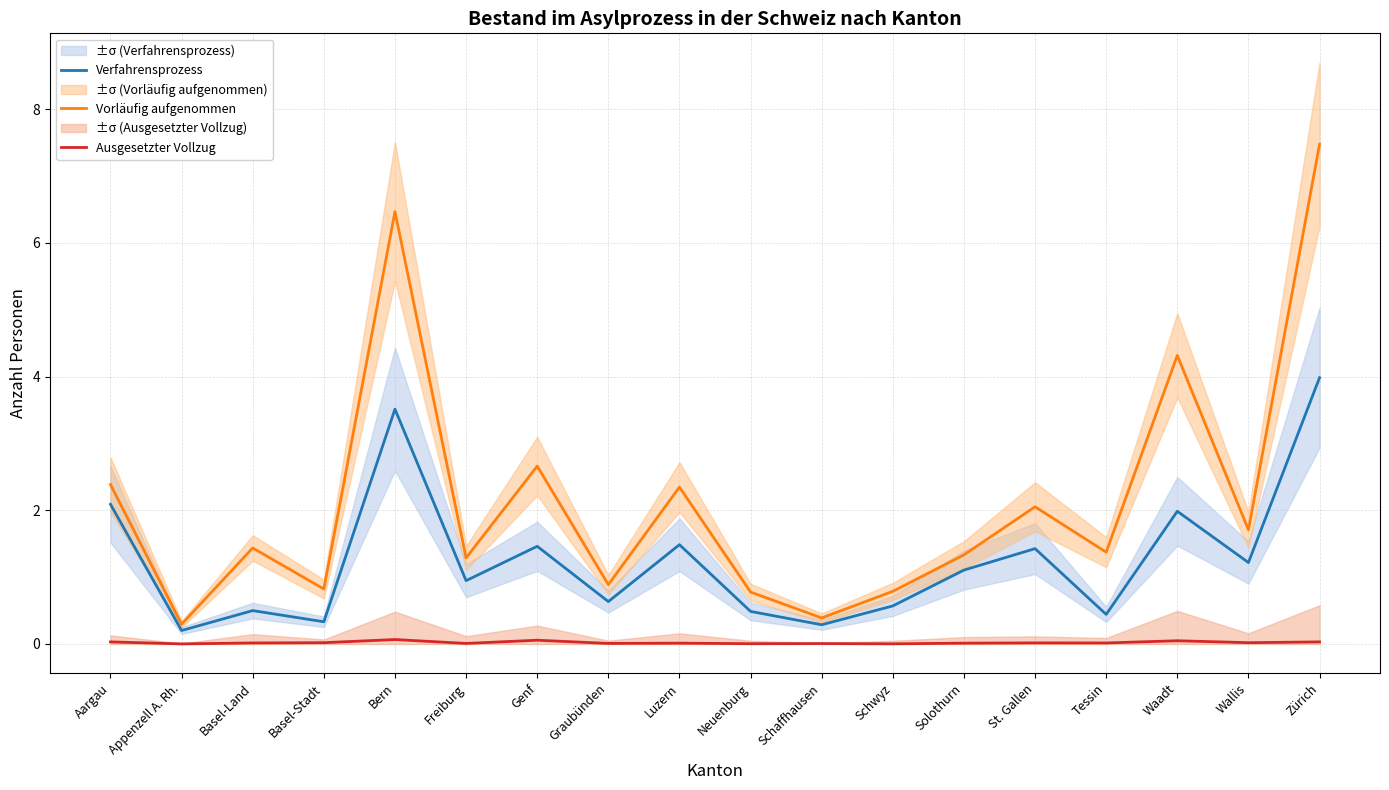

List the series in order of their overall mean, lowest first.

Ausgesetzter Vollzug, Verfahrensprozess, Vorläufig aufgenommen